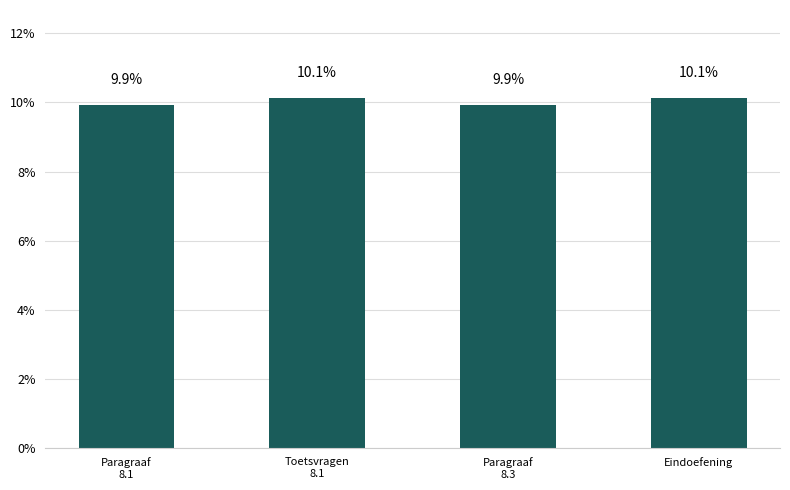

True or false: the data shows 3.2 at Eindoefening.

False